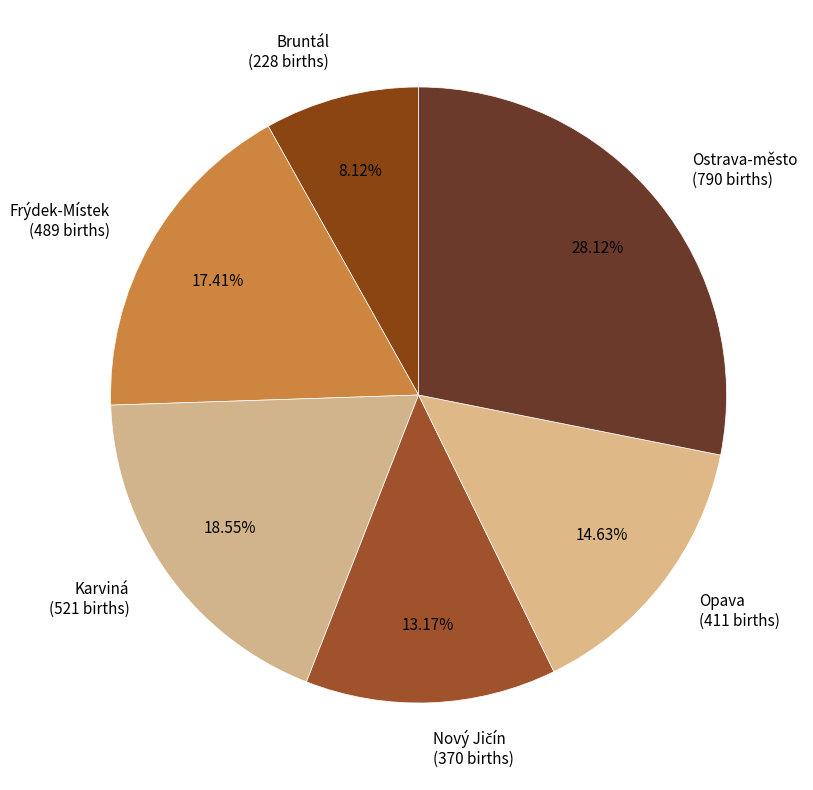

To the nearest percent, what percentage of the pie is Karviná?

19%